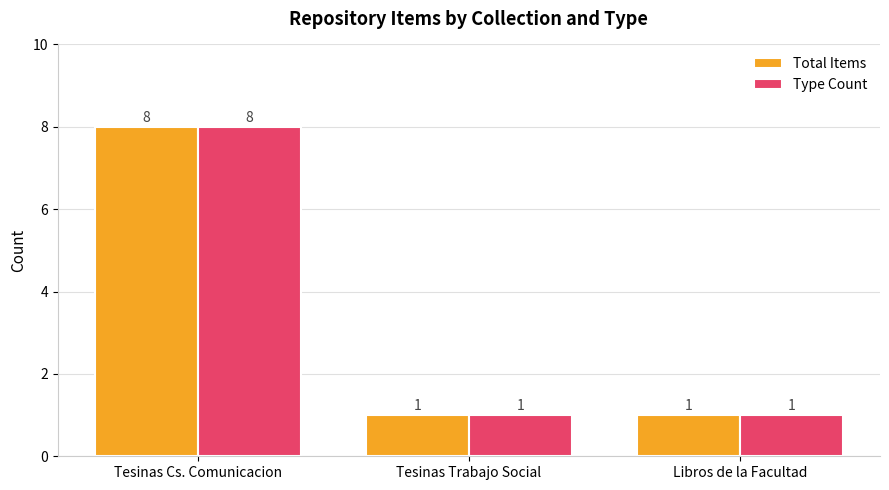

True or false: Type Count has a value of 2 at Tesinas Trabajo Social.

False